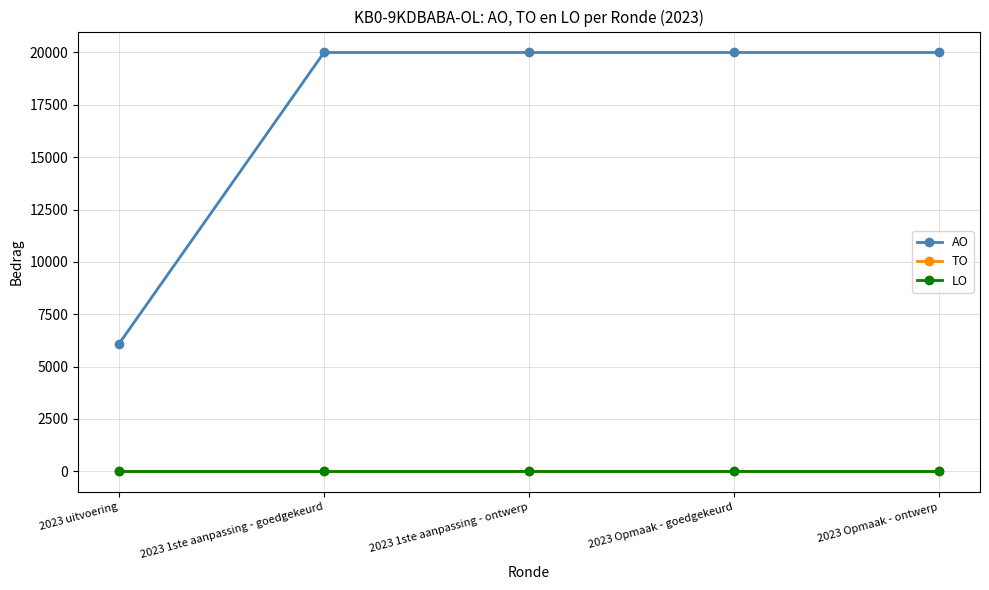

Does the chart have visible grid lines?

Yes